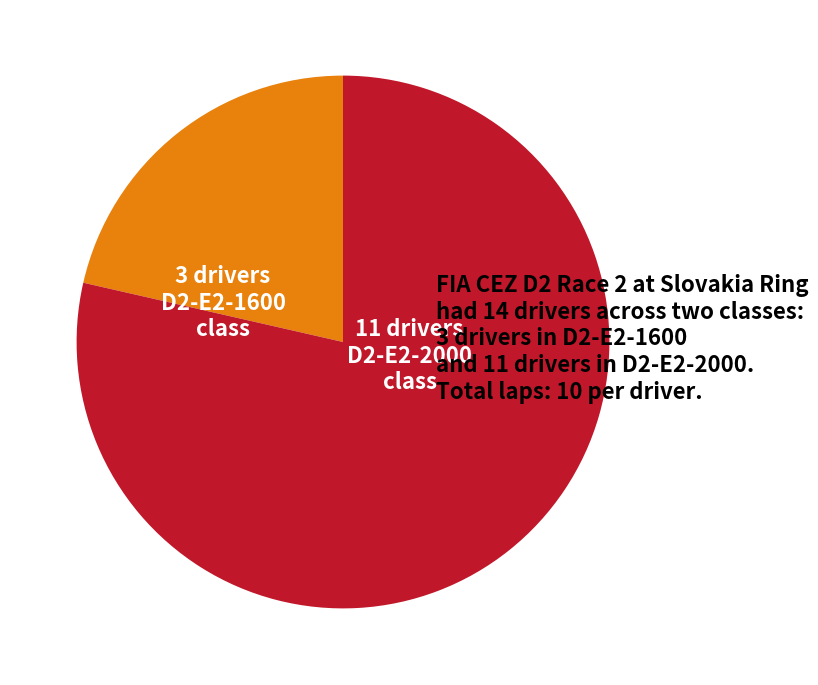

What is the smallest slice in the pie chart?

D2-E2-1600